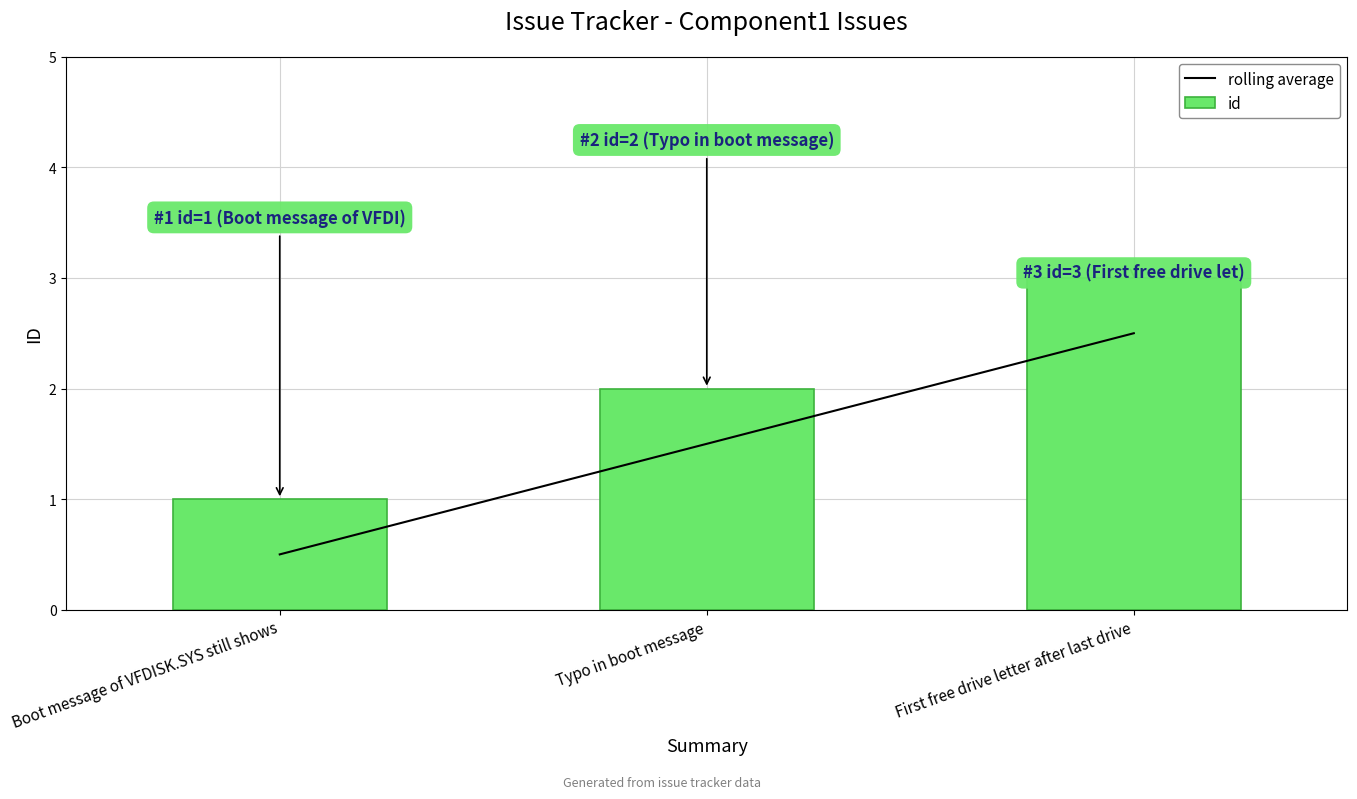

What is the label of the 3rd bar from the left?

First free drive letter after last drive